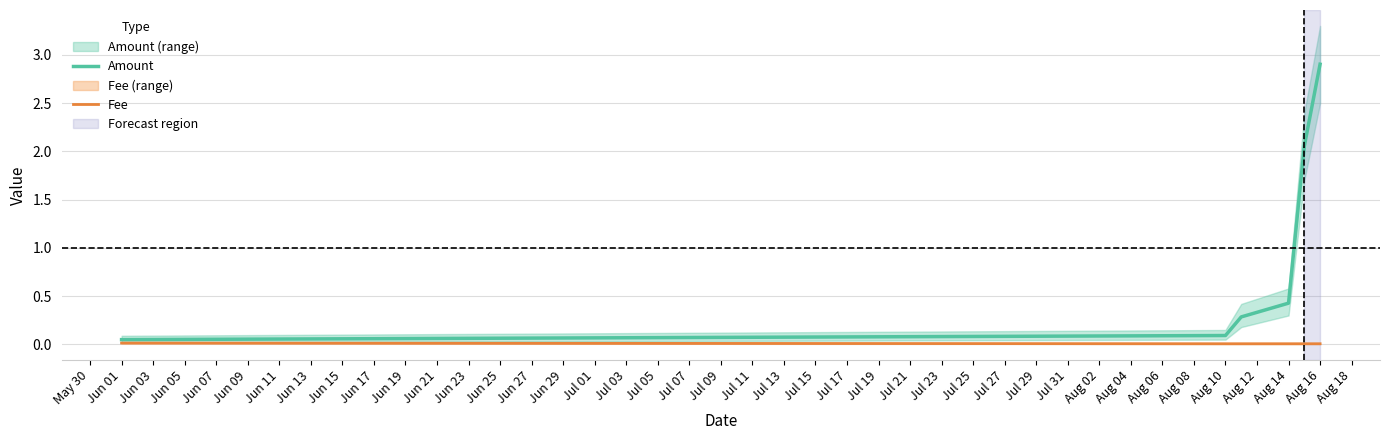

Is it true that Fee equals 0.0 at Aug 10?

True